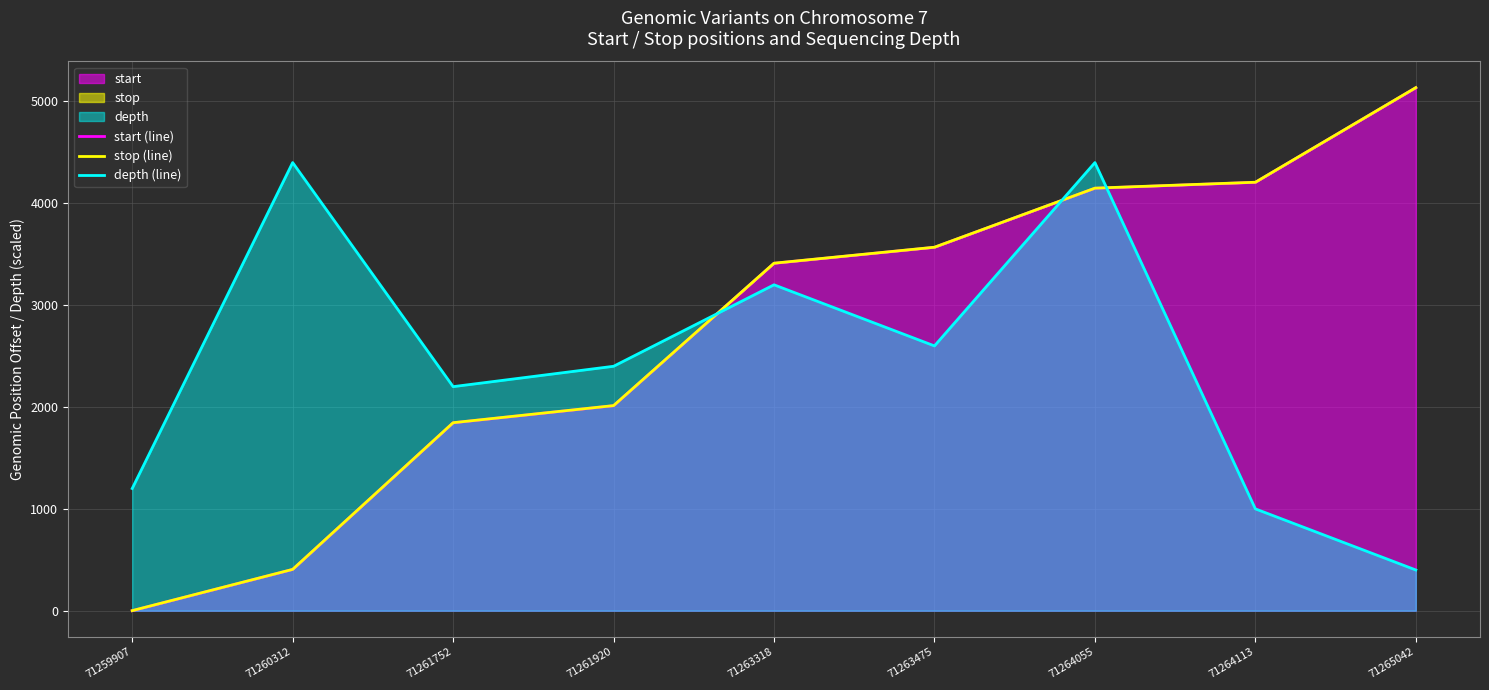

What is the sum of all depth (line) values?

21800